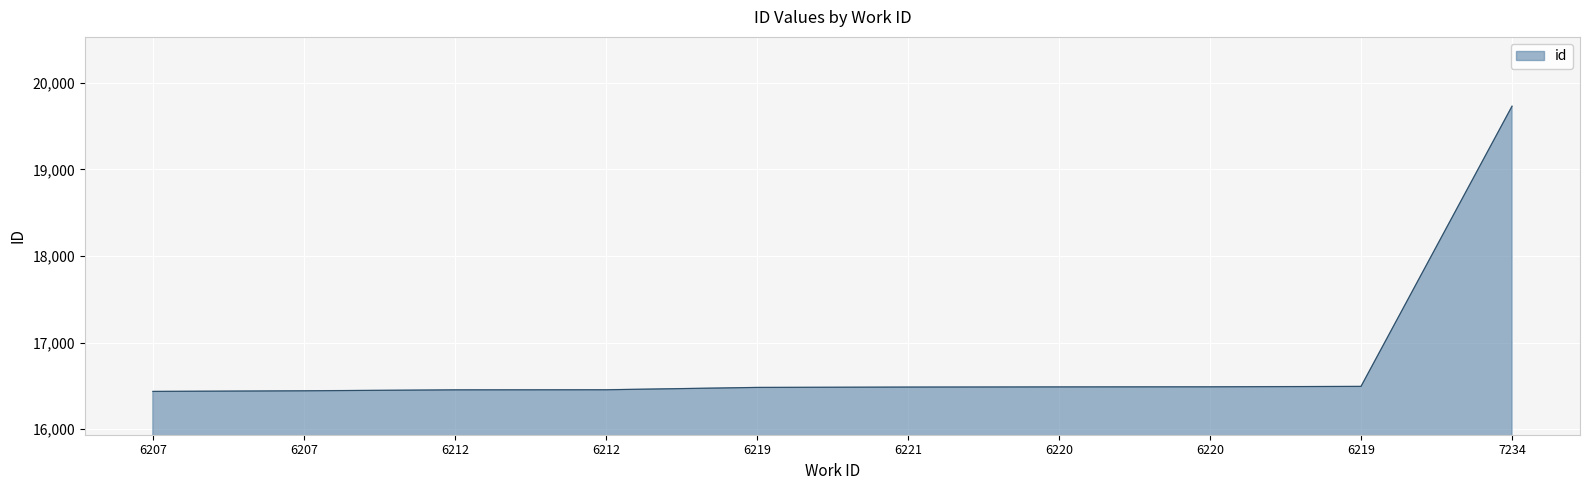

Does the chart display data point markers on the line(s)?

No